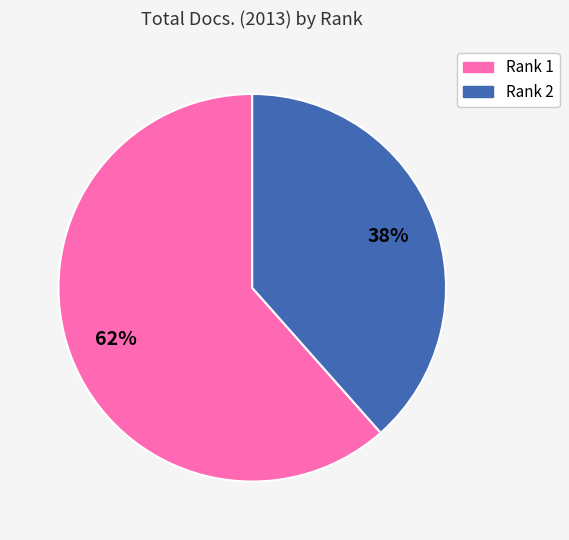

How many slices are in this pie chart?

2